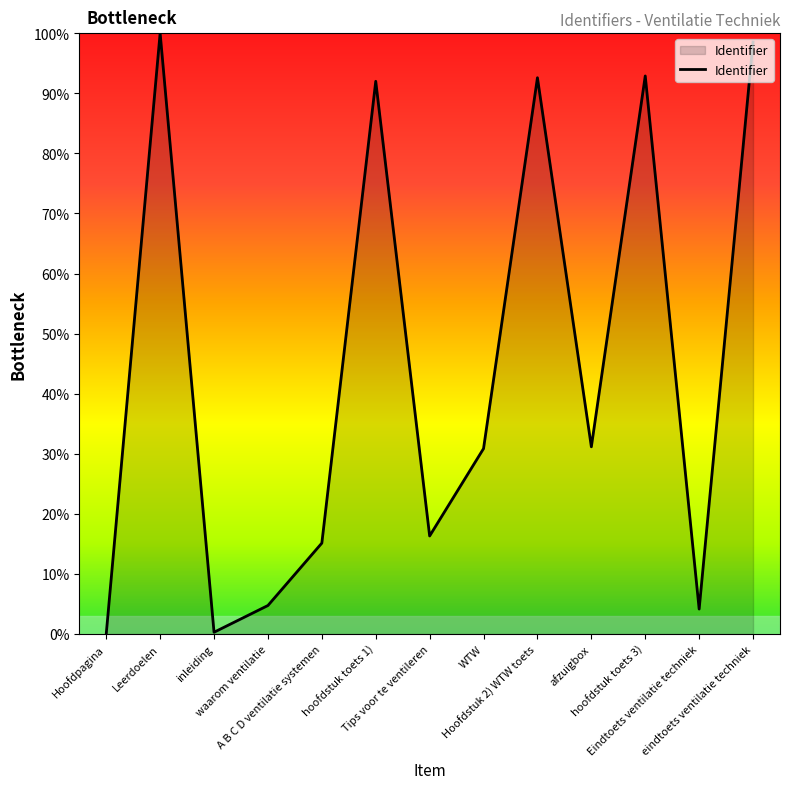

What is the difference between the maximum and minimum values?

100.0